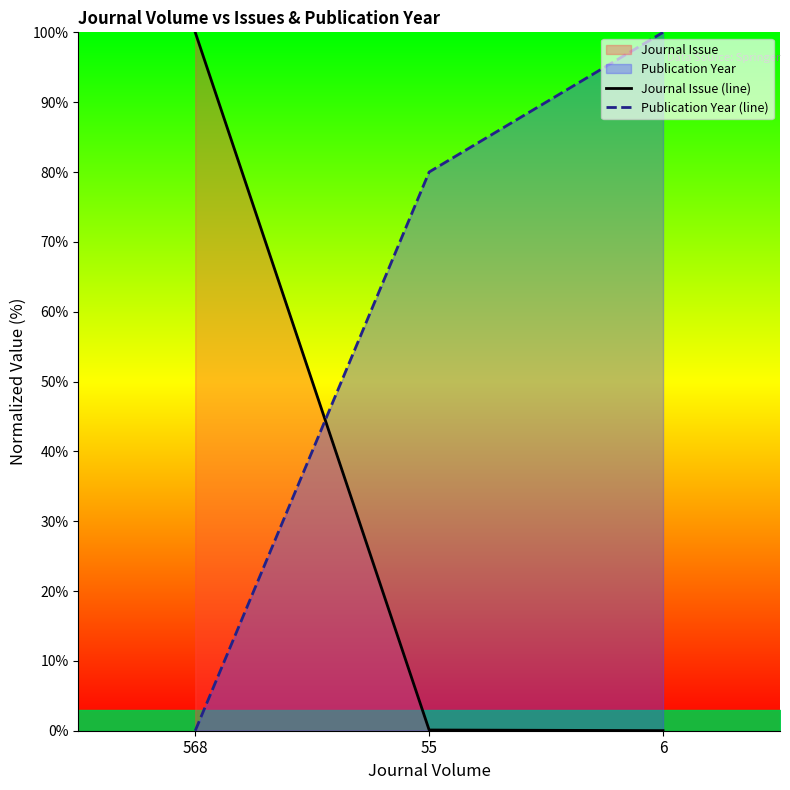

The Publication Year (line) series shows 80.0 at 55. True or false?

True